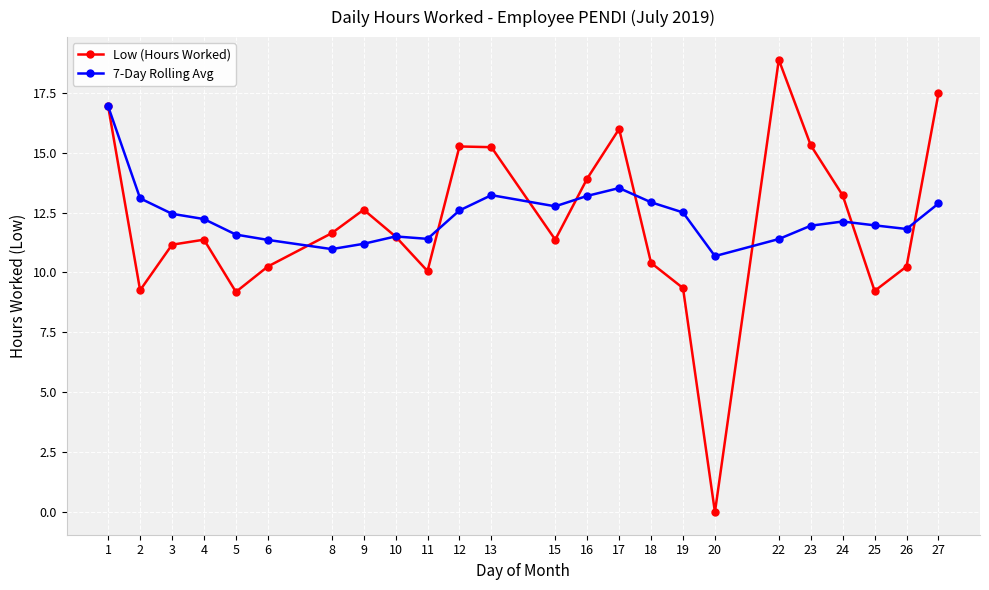

How many data points does each series have?

24